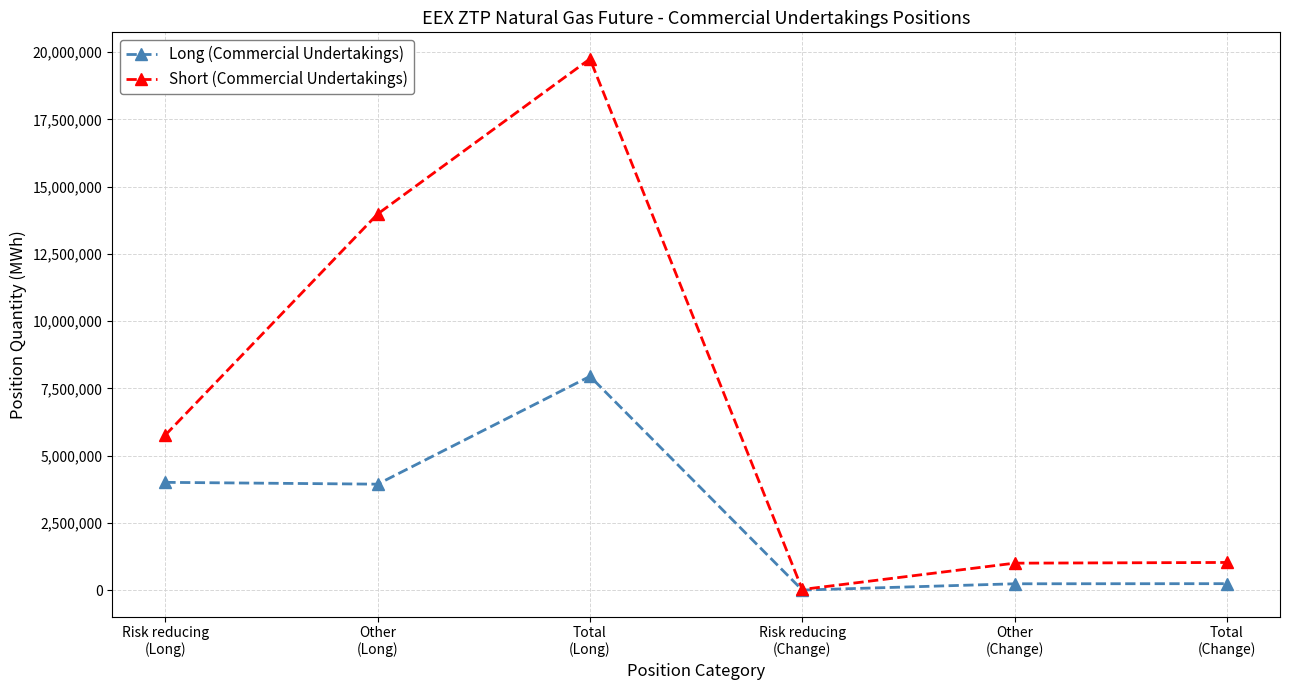

At Other
(Long), list the series in order from largest to smallest.

Short (Commercial Undertakings), Long (Commercial Undertakings)